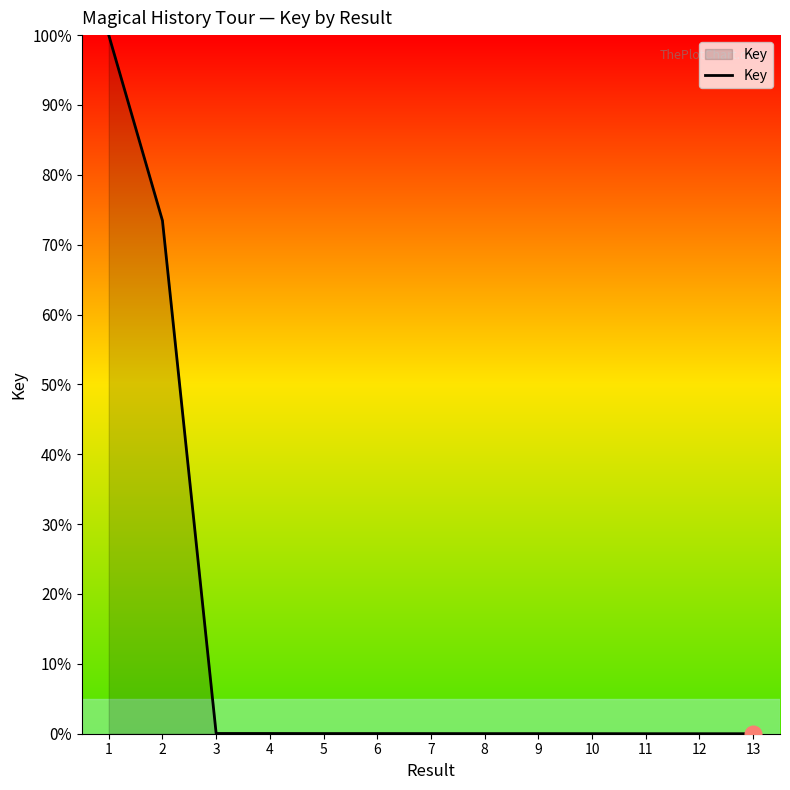

What is the greatest value displayed?

100.0